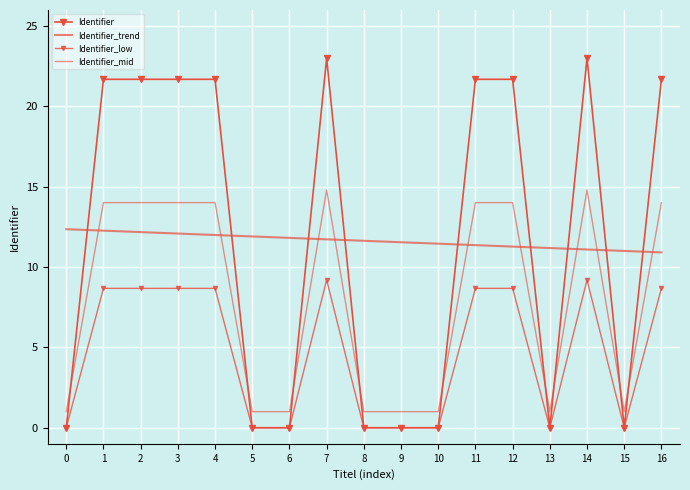

What is the sum of the Identifier_trend values at 8 and 6?

23.5